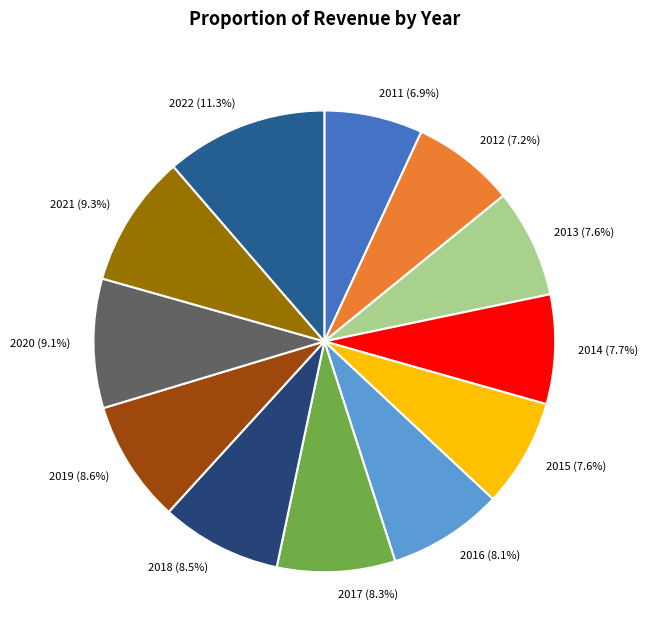

To the nearest percent, what is the average slice percentage?

8%